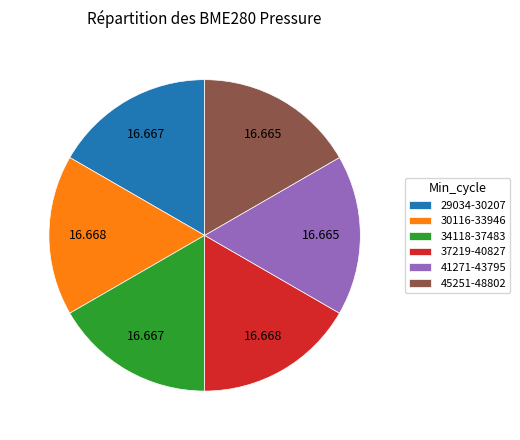

How many segments does this pie chart have?

6